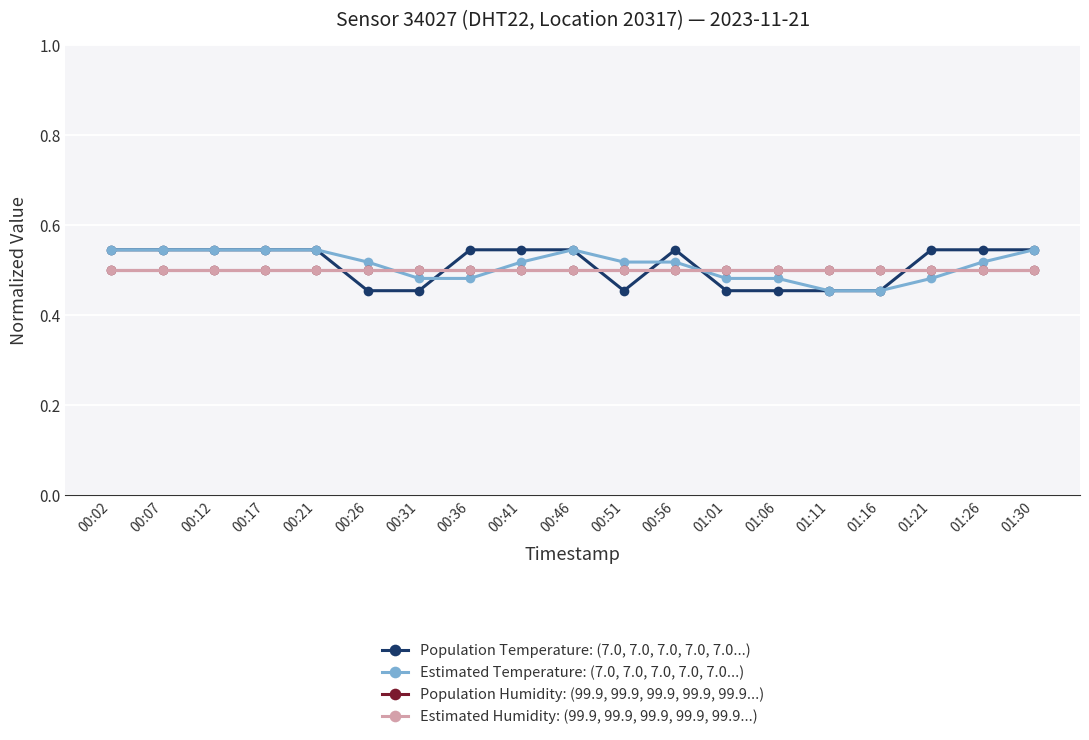

What is the label of the 7th point from the left?

00:31